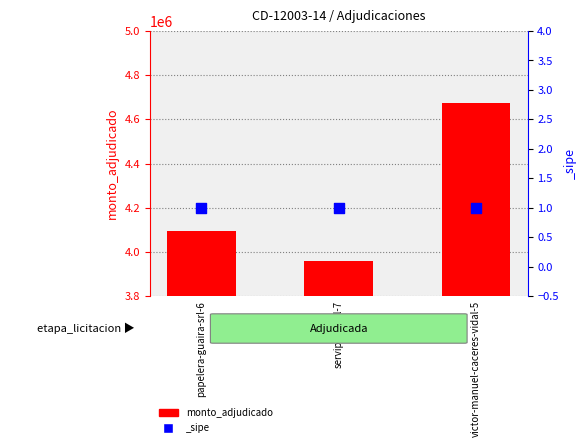

What is the ratio of the value at servipro-s-r-l-7 to the value at papelera-guaira-srl-6?

1.0